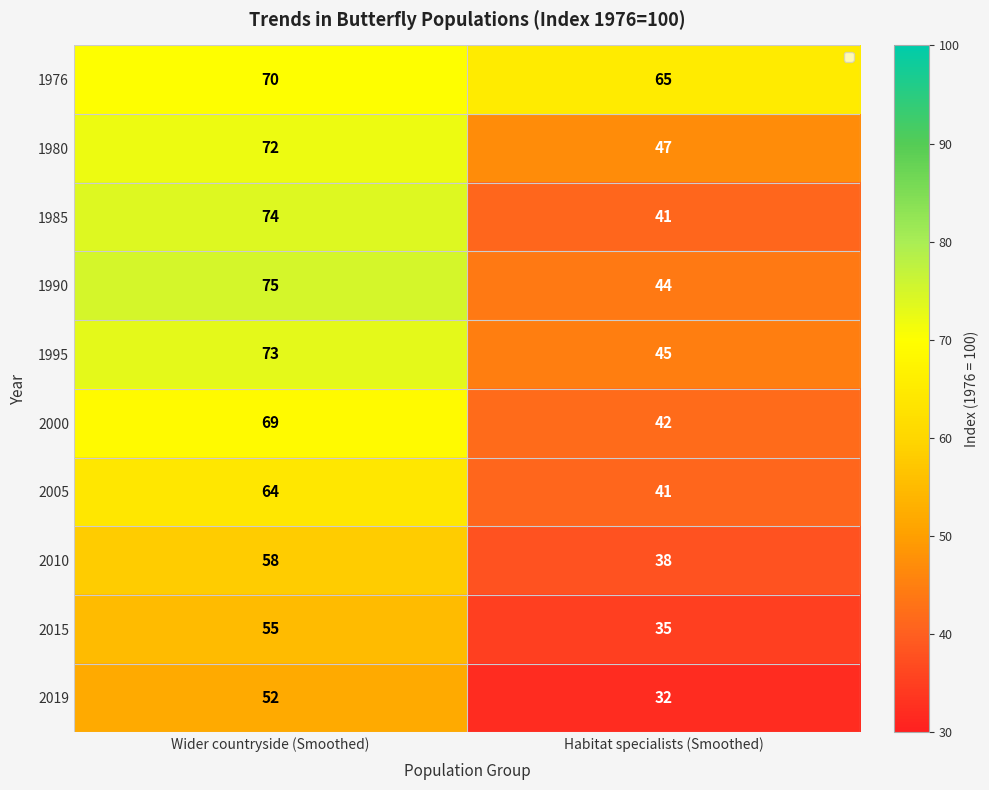

What is the difference between the 2005 values at Habitat specialists (Smoothed) and Wider countryside (Smoothed)?

23